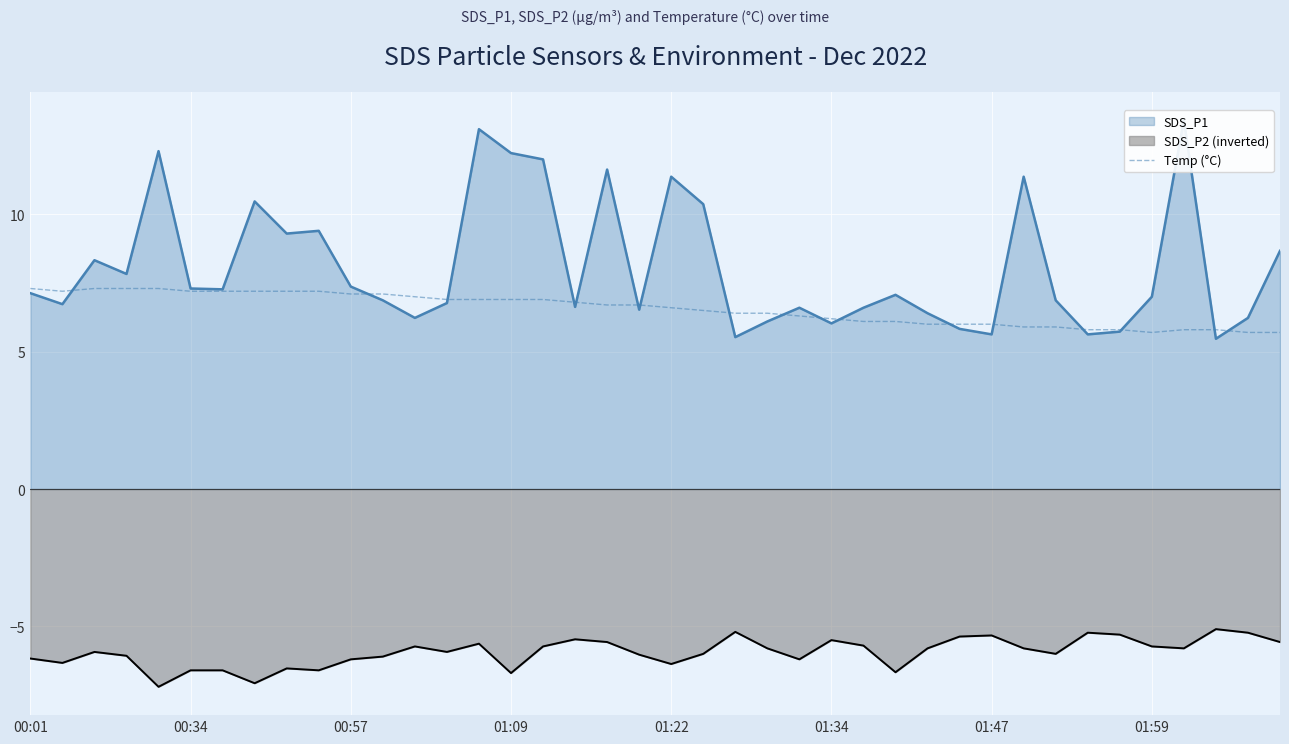

Where does the data first go above 6?

00:01